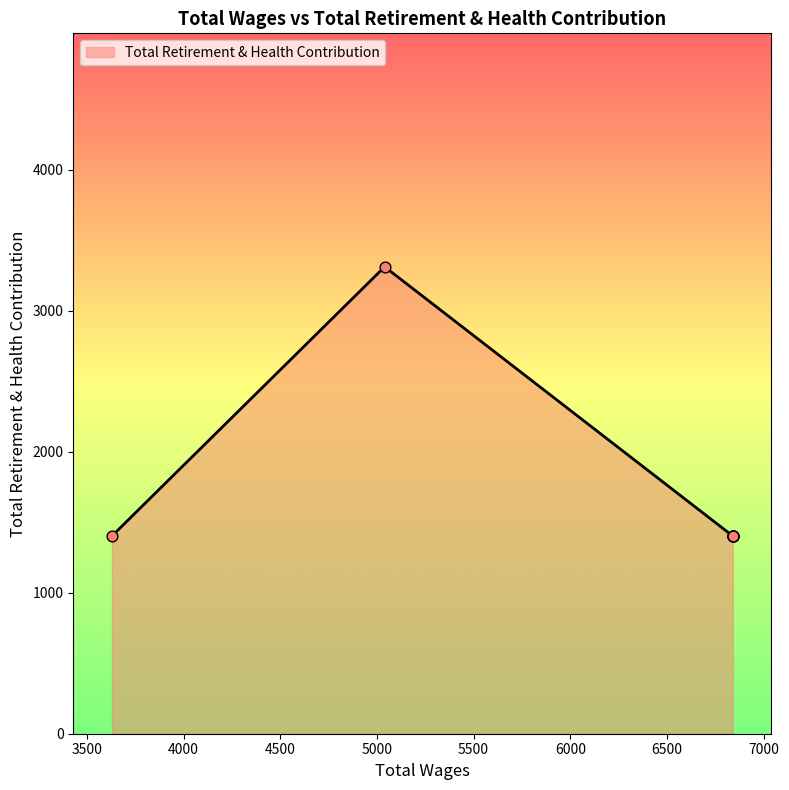

Approximately how many times larger is the value at 5040.0 compared to 6840.0?

2.4